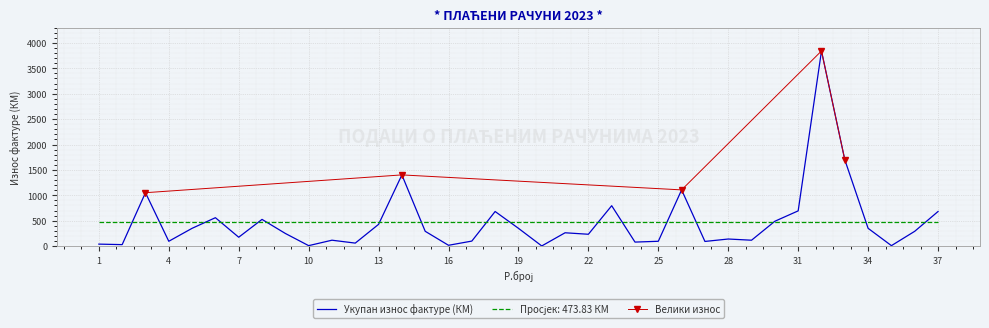

The value at 22 is 234.0. True or false?

True